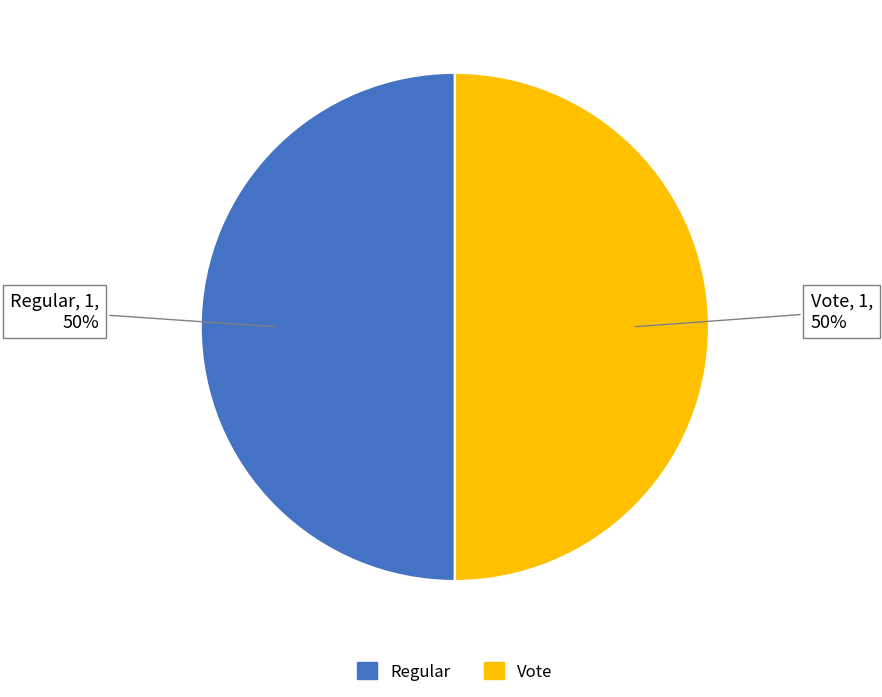

Do Vote and Regular together represent more than half of the pie?

Yes